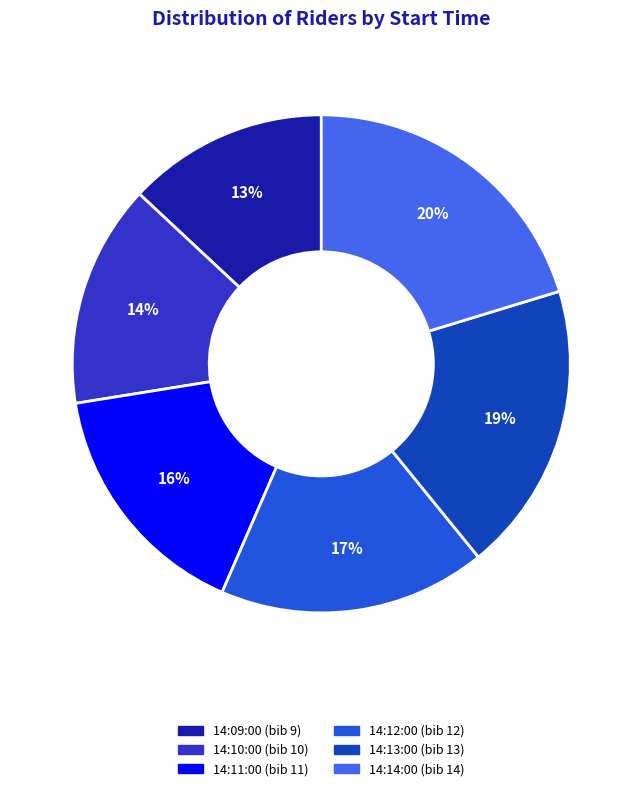

Is the sum of 14:11:00 and 14:10:00 greater than half?

No